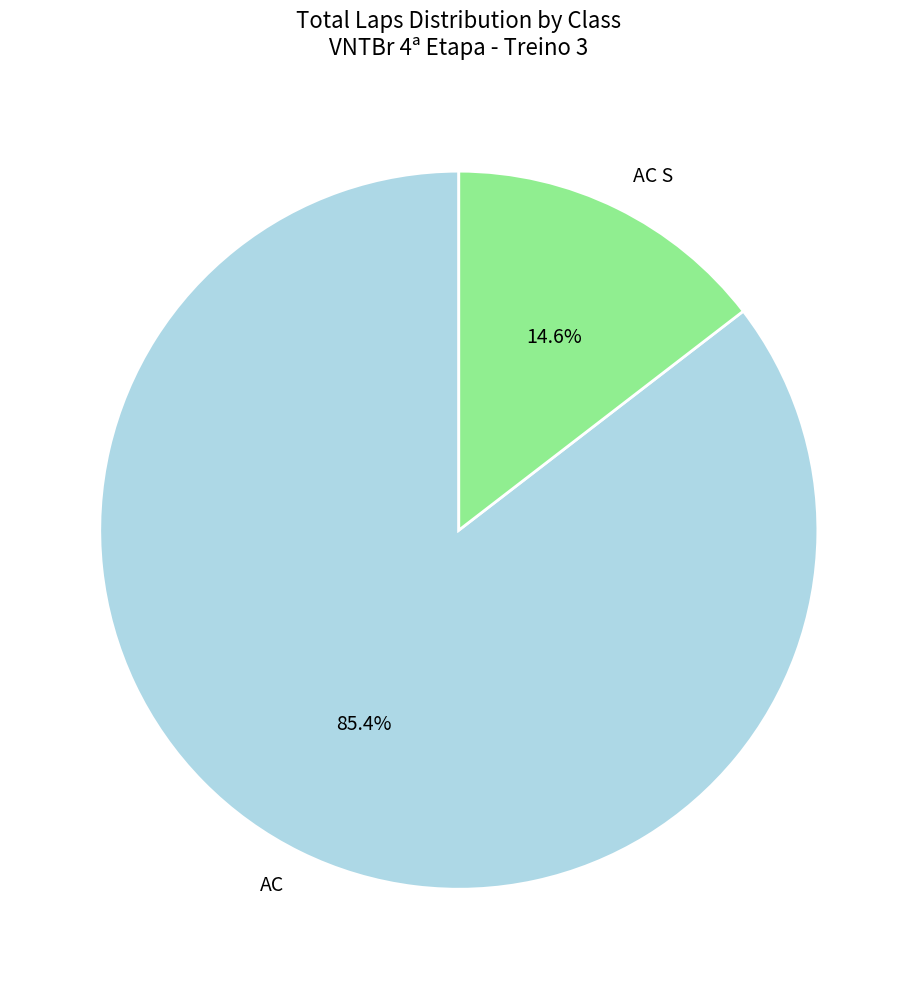

To the nearest percent, what is the difference between the largest and smallest slice percentages?

71%